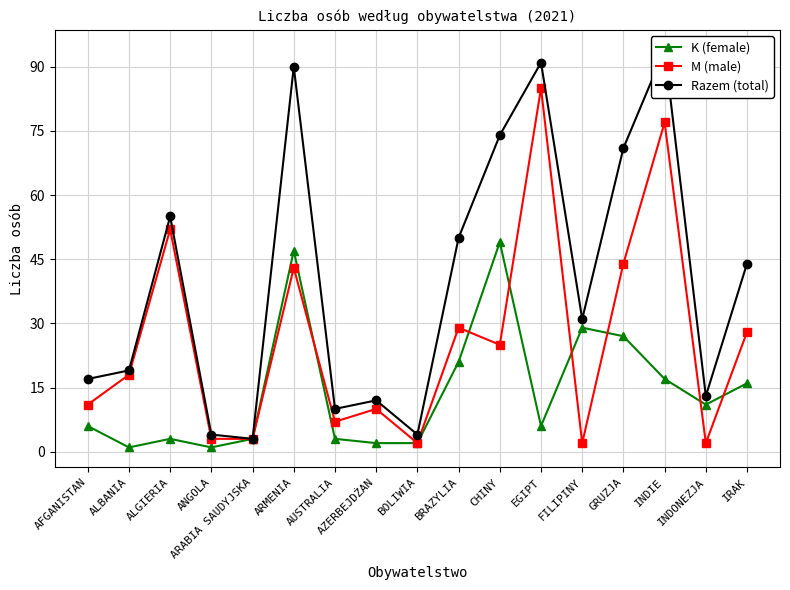

What is the average value of the M (male) series?

26